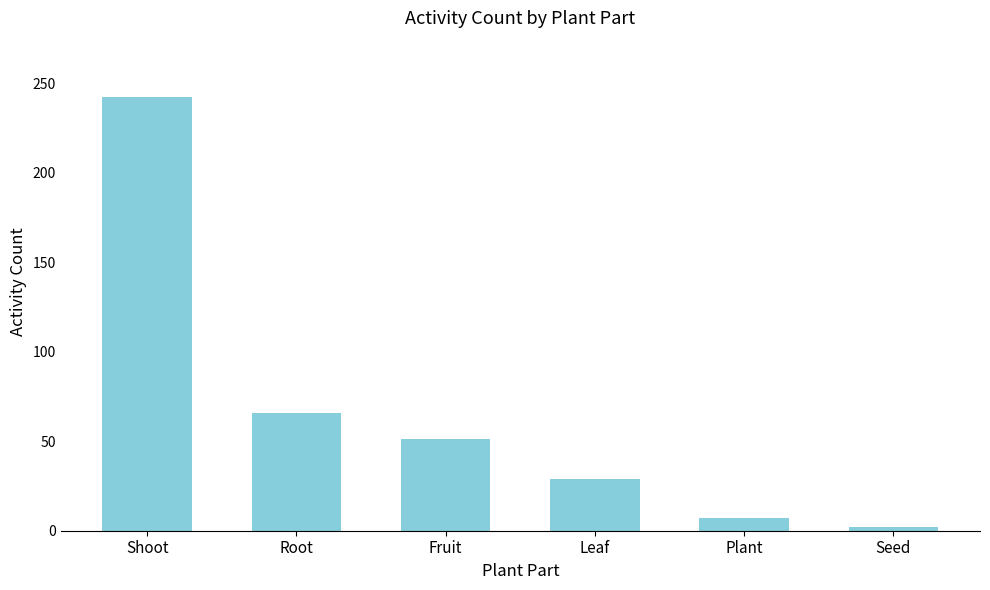

The chart shows a value of 242 at Shoot. True or false?

True